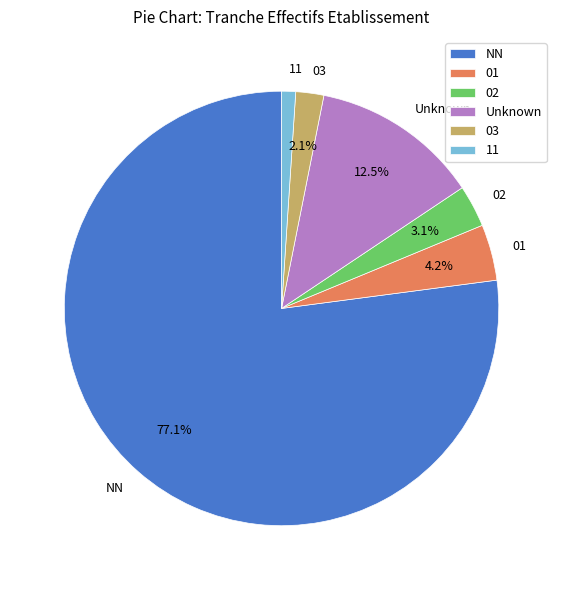

Rank the categories by value from lowest to highest.

11, 03, 02, 01, Unknown, NN